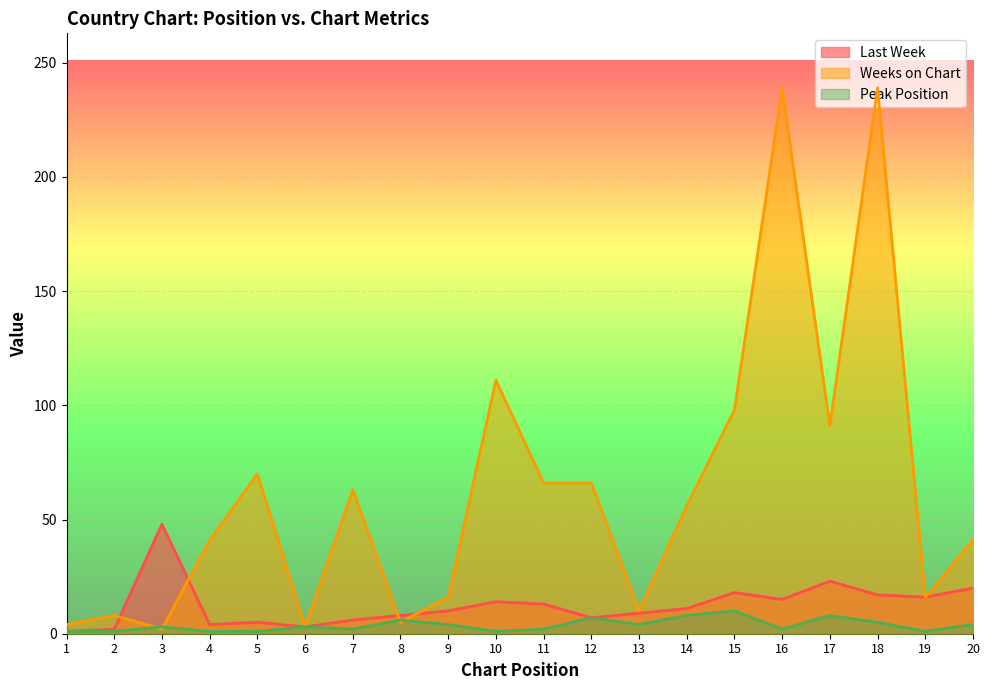

How many lines are shown in the chart?

3